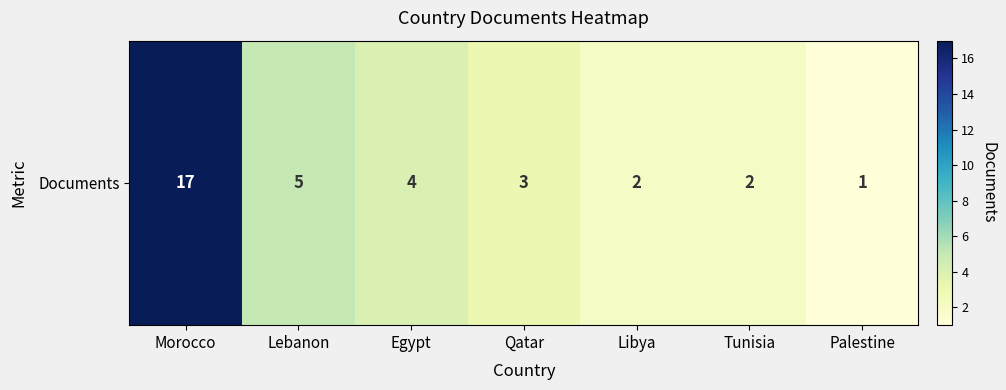

At which label is the value closest to 9?

Lebanon